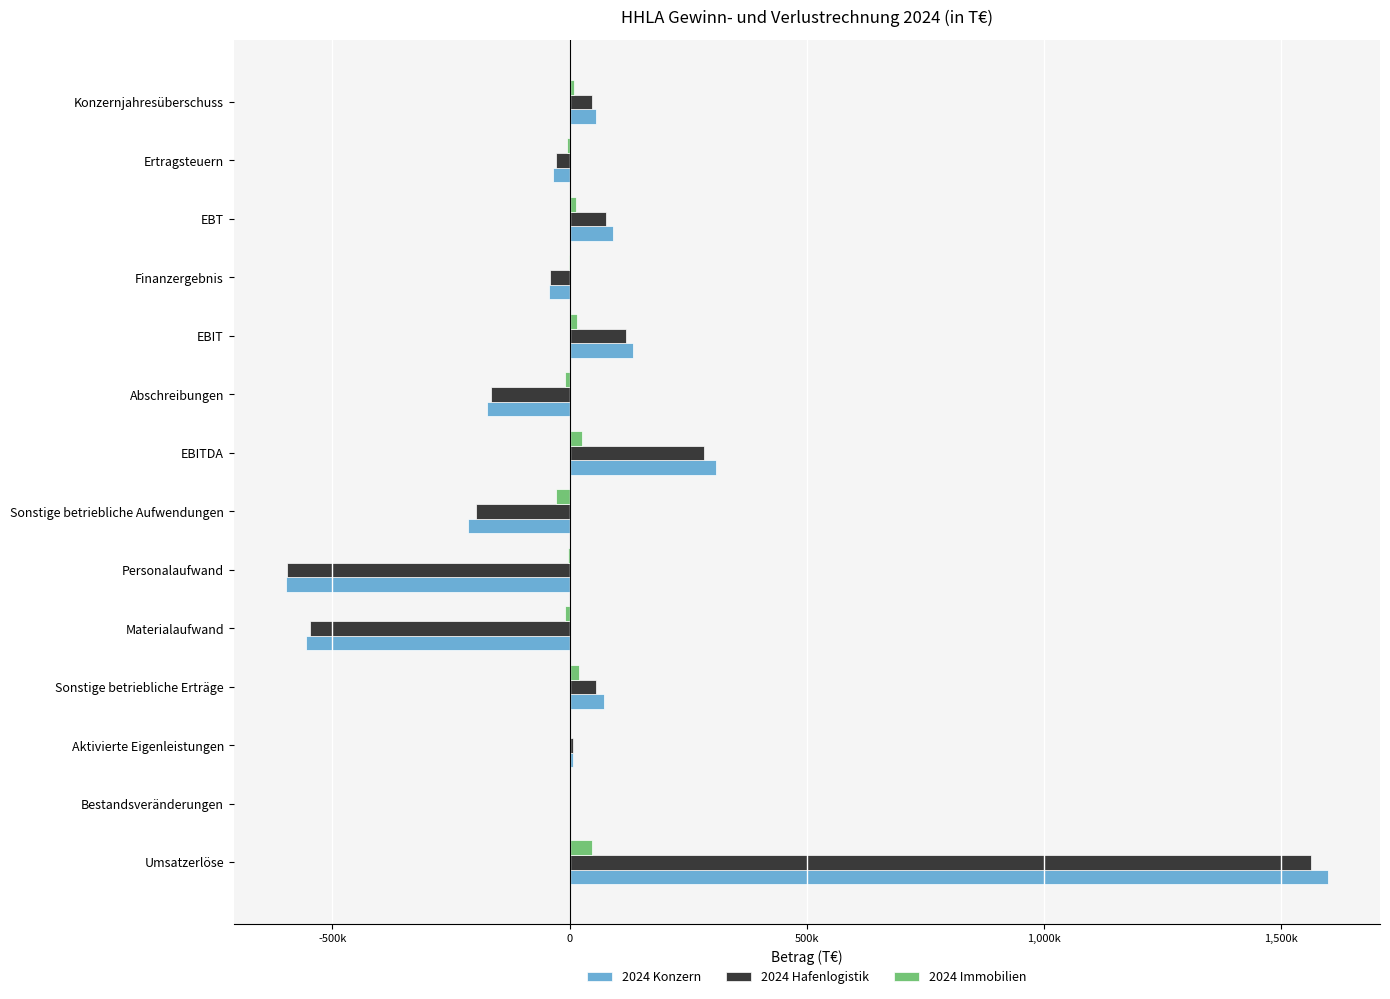

What are all the series names shown in the legend?

2024 Konzern, 2024 Hafenlogistik, 2024 Immobilien